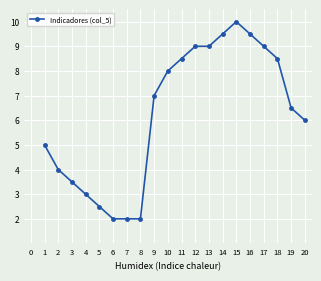

Is it true that the value at 9 is 7.0?

True